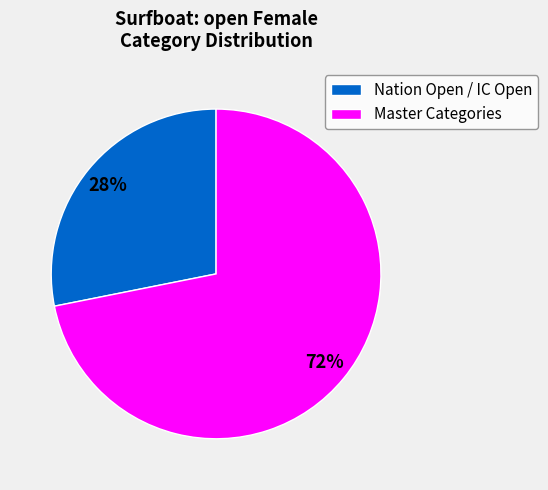

Which category has the smallest portion of the pie?

Nation Open / IC Open